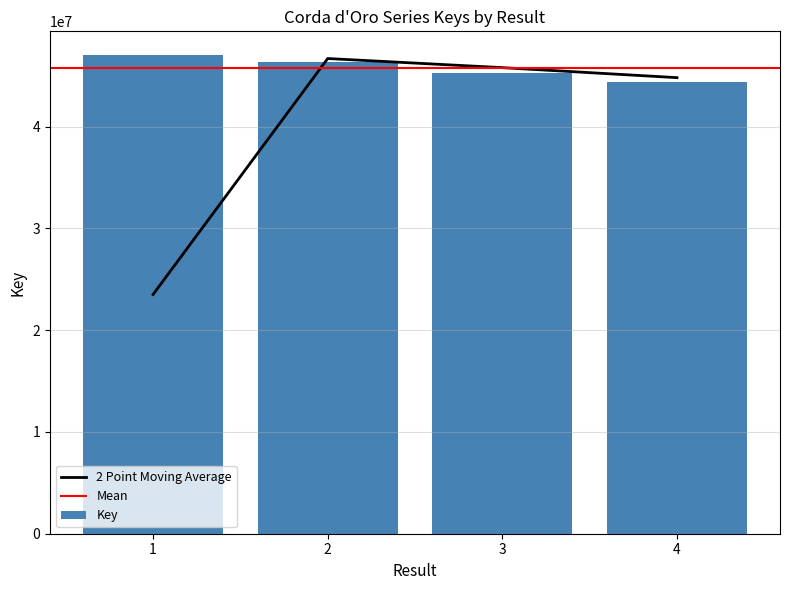

How many bars are there in total?

4